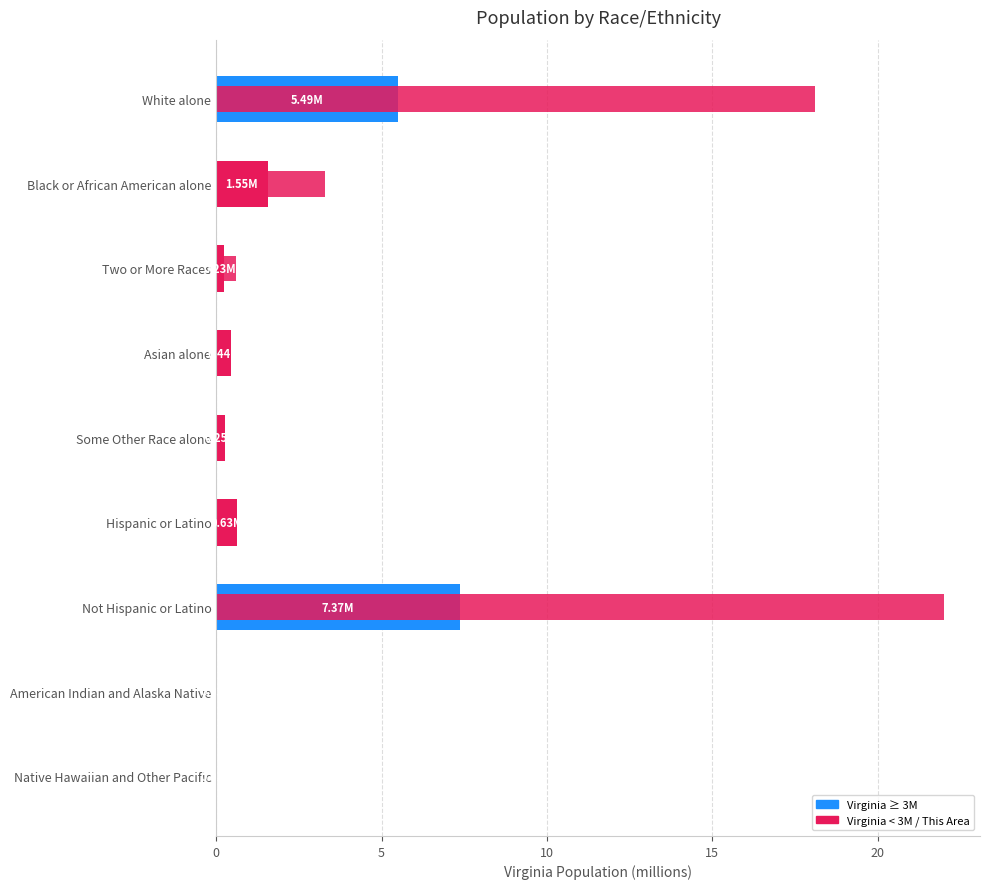

At how many categories does at least one series exceed 12?

2